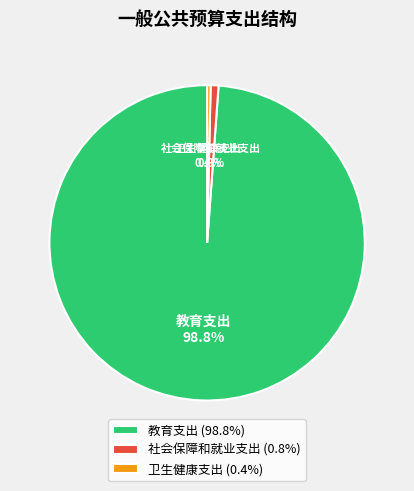

Which has a higher value, 教育支出 or 社会保障和就业支出?

教育支出